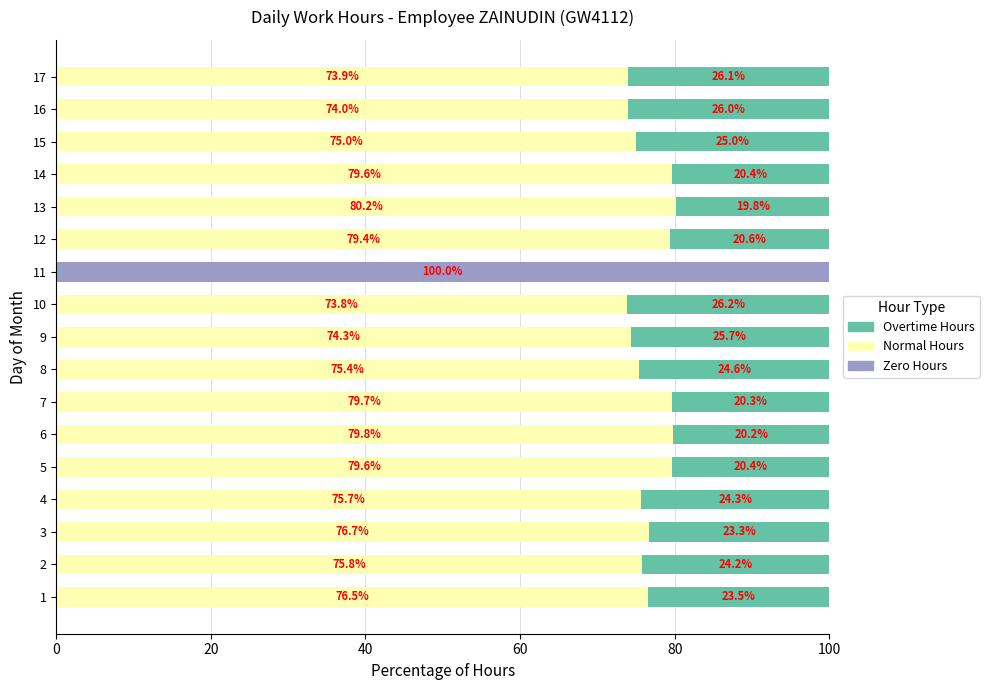

Which category has the highest value in the Zero Hours series?

11